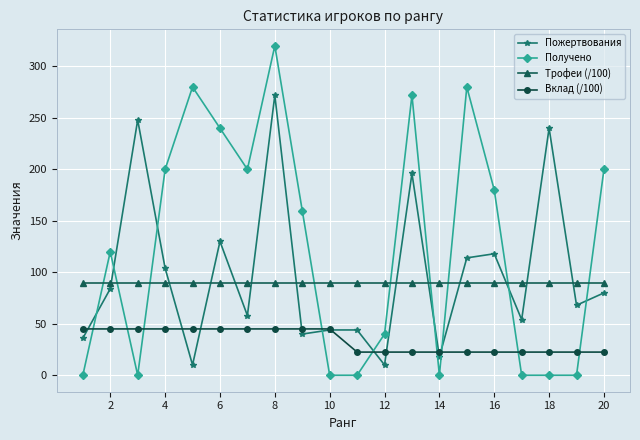

Which series has the largest total across all categories?

Получено